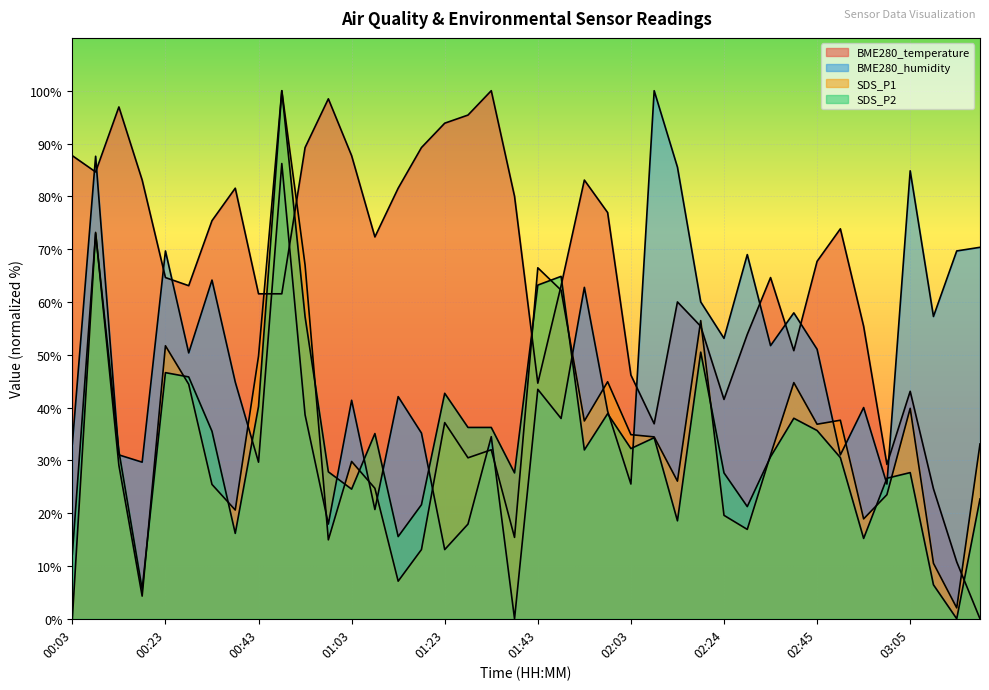

Where is the first local minimum for BME280_humidity?

00:18